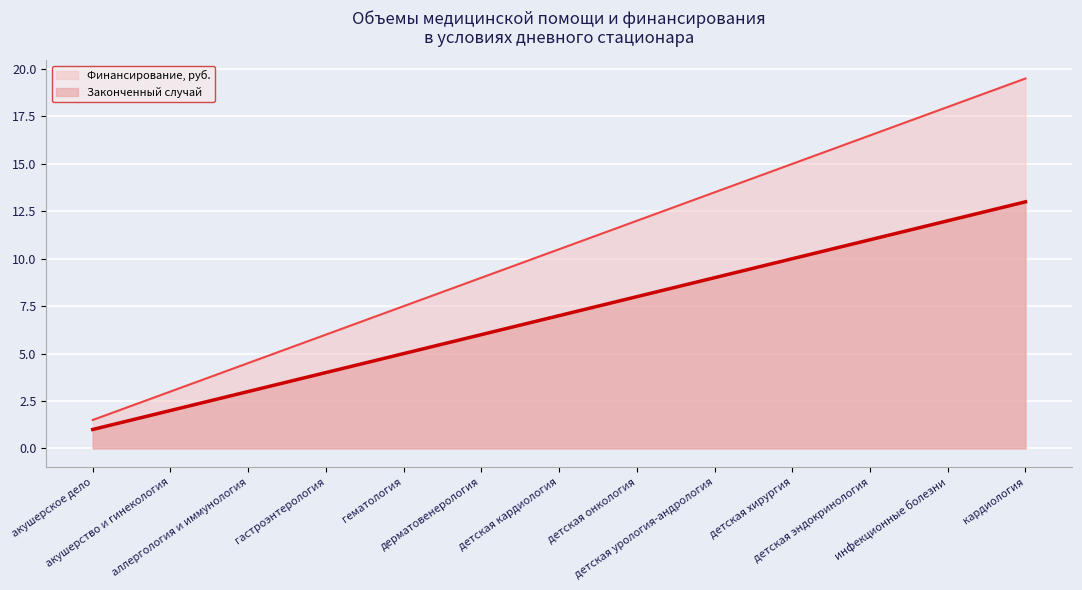

What is the total value across all series at гематология?

12.5